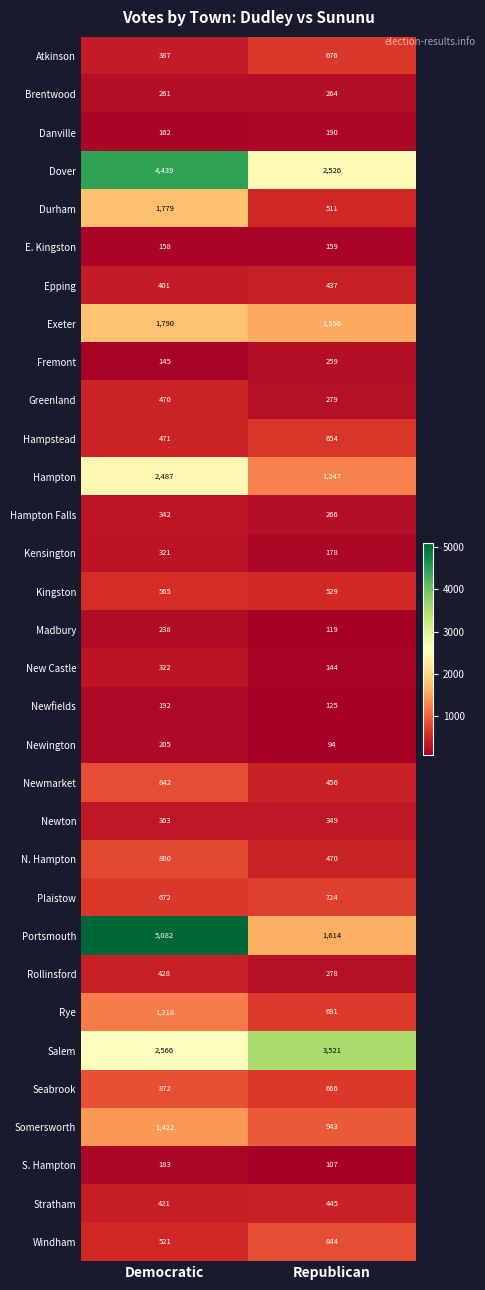

Which label corresponds to the smallest value in the chart?

Republican